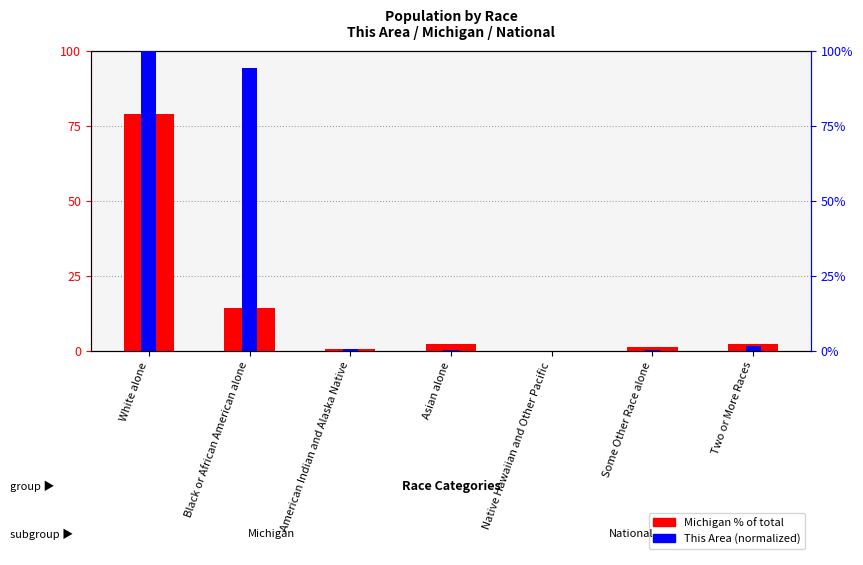

At which category is the sum across all series the highest?

White alone